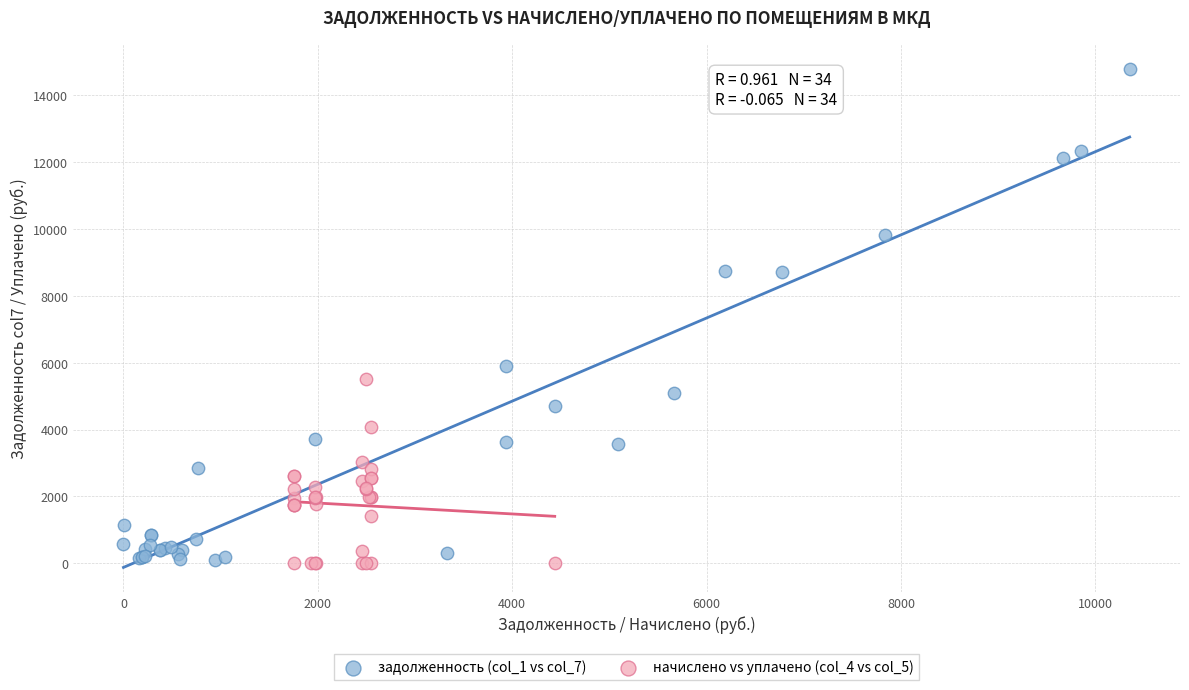

Which series has the largest Y range (max minus min)?

задолженность (col_1 vs col_7)